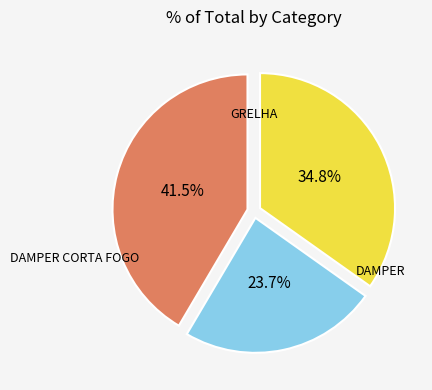

Does any single category account for the majority?

No